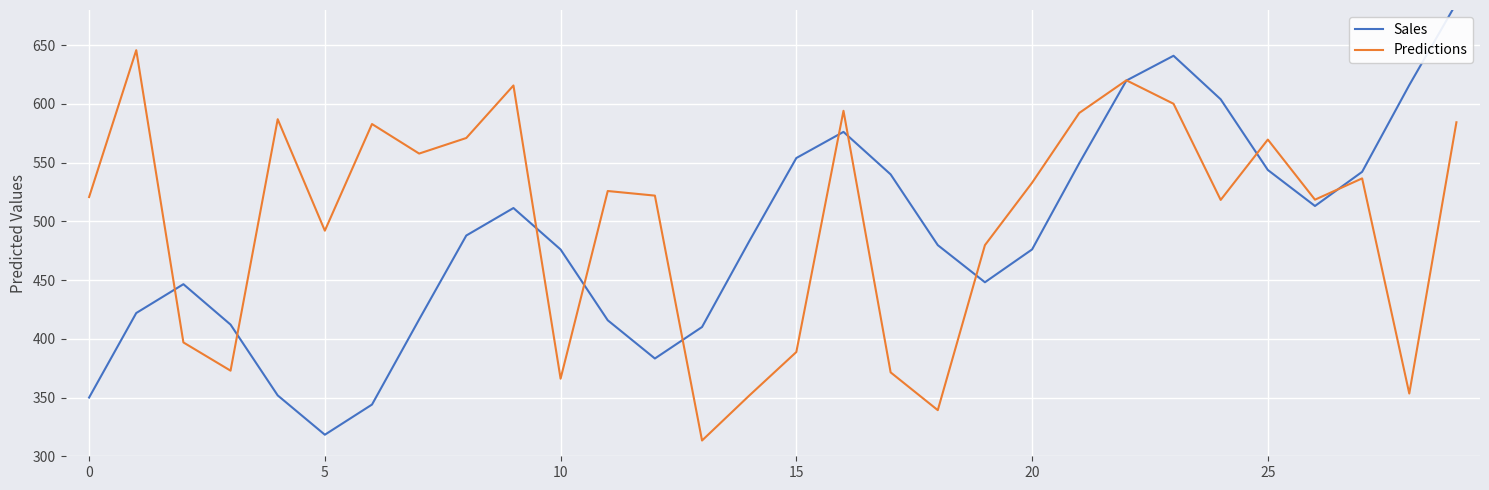

How many lines are shown in the chart?

2